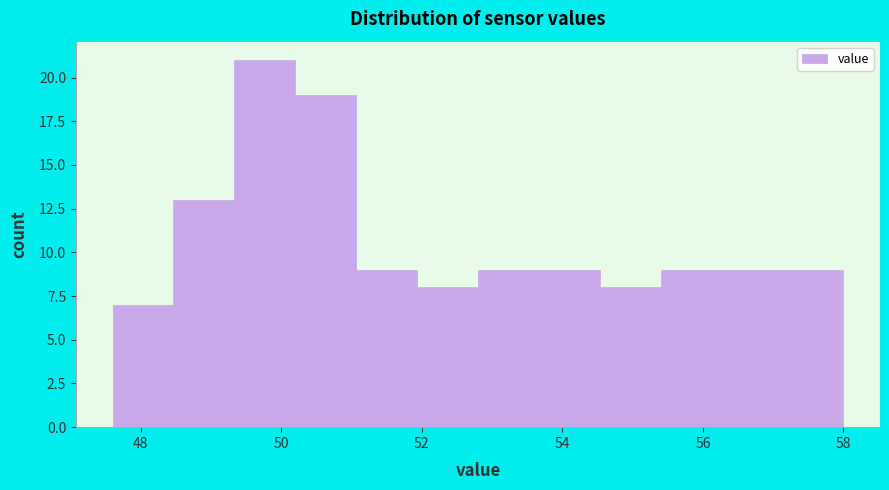

Reading left to right, list every bar in this chart as the range it spans on the x-axis followed by its height. Neither the bar edges nor the heights are printed on the chart, so give them approximately, as read against the axes.

47.6 to 48.4: 7
48.4 to 49.4: 13
49.4 to 50.2: 21
50.2 to 51.0: 19
51.0 to 52.0: 9
52.0 to 52.8: 8
52.8 to 53.6: 9
53.6 to 54.6: 9
54.6 to 55.4: 8
55.4 to 56.2: 9
56.2 to 57.2: 9
57.2 to 58.0: 9